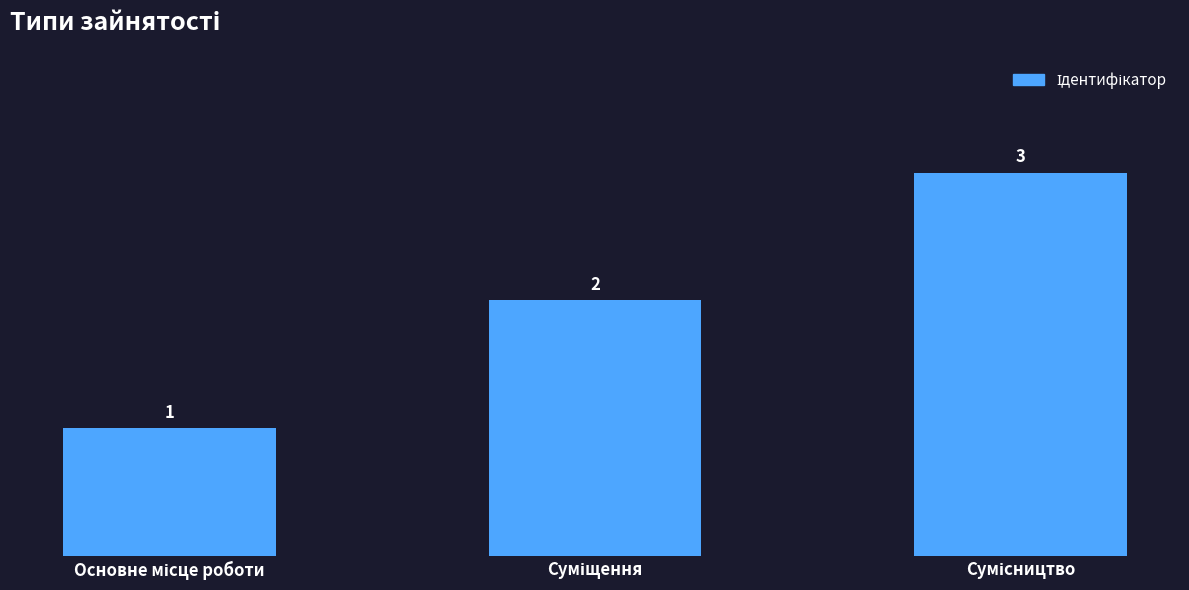

What is the maximum value shown in the chart?

3